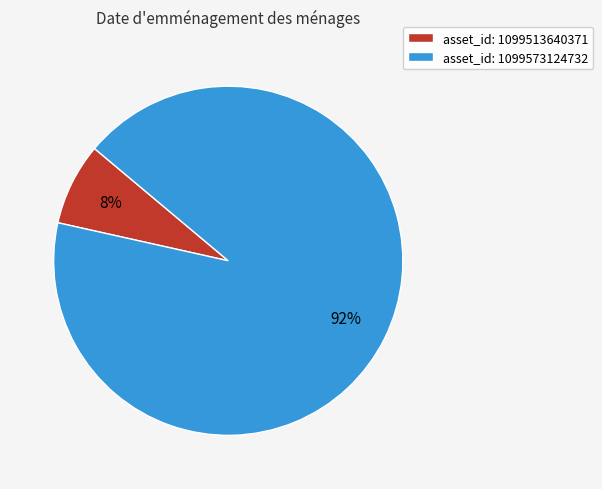

True or false: asset_id: 1099513640371 accounts for 8% of the total.

True